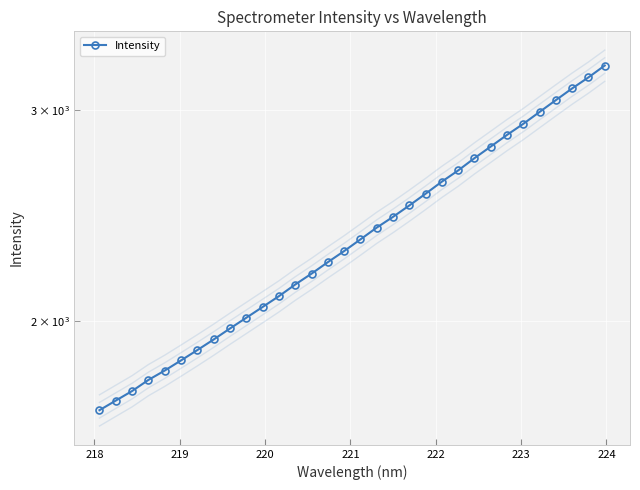

What is the greatest value displayed?

3269.9